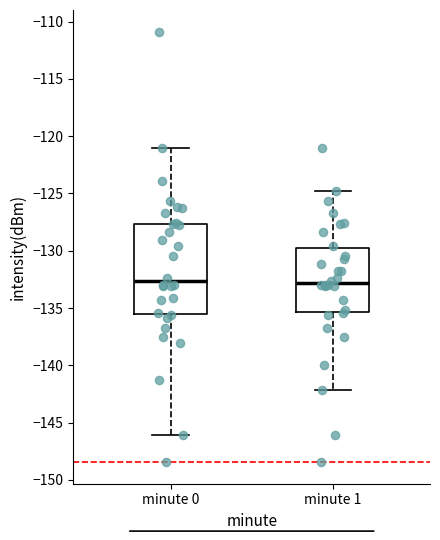

Which box is the tallest, from its lower edge to its upper edge?

minute 0